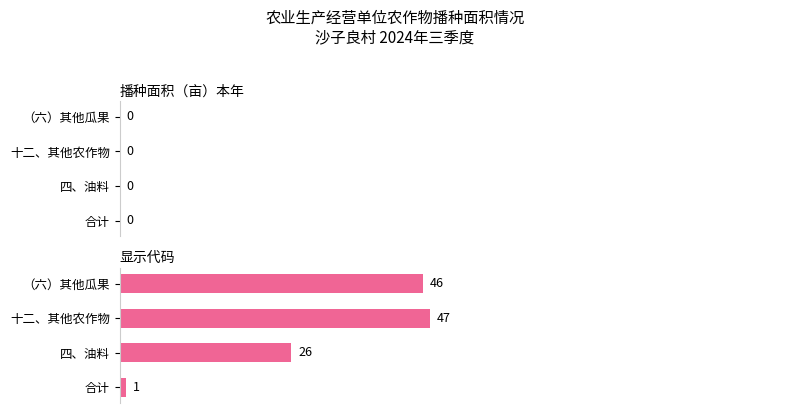

At which label is the value closest to 24?

四、油料